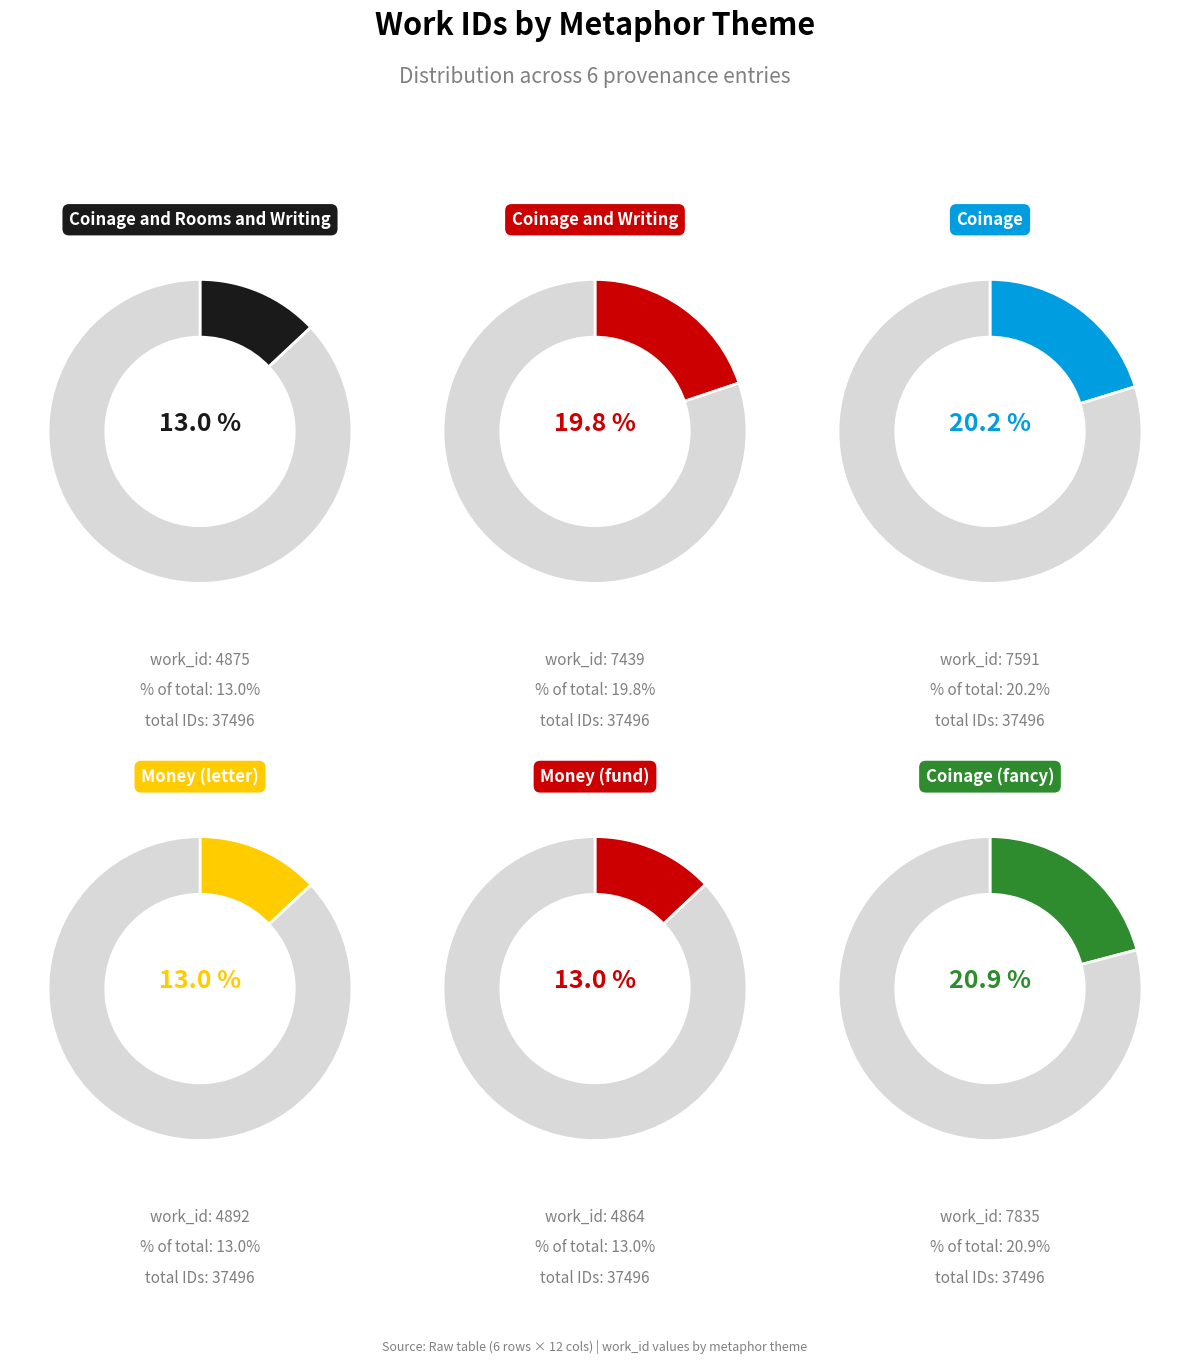

Which category has the biggest portion of the pie?

Coinage (fancy)